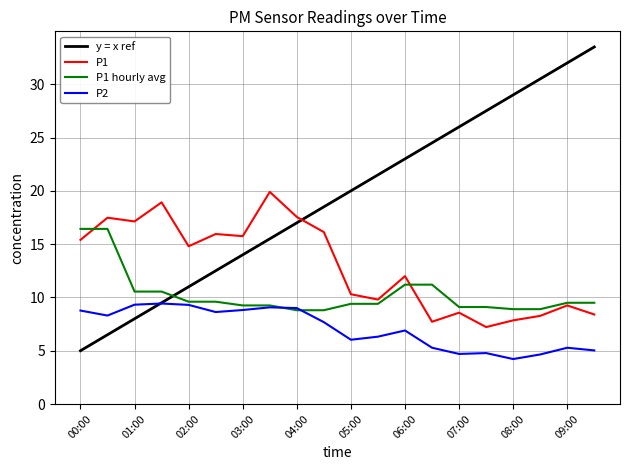

List the series in order of their overall mean, highest first.

y = x ref, P1, P1 hourly avg, P2